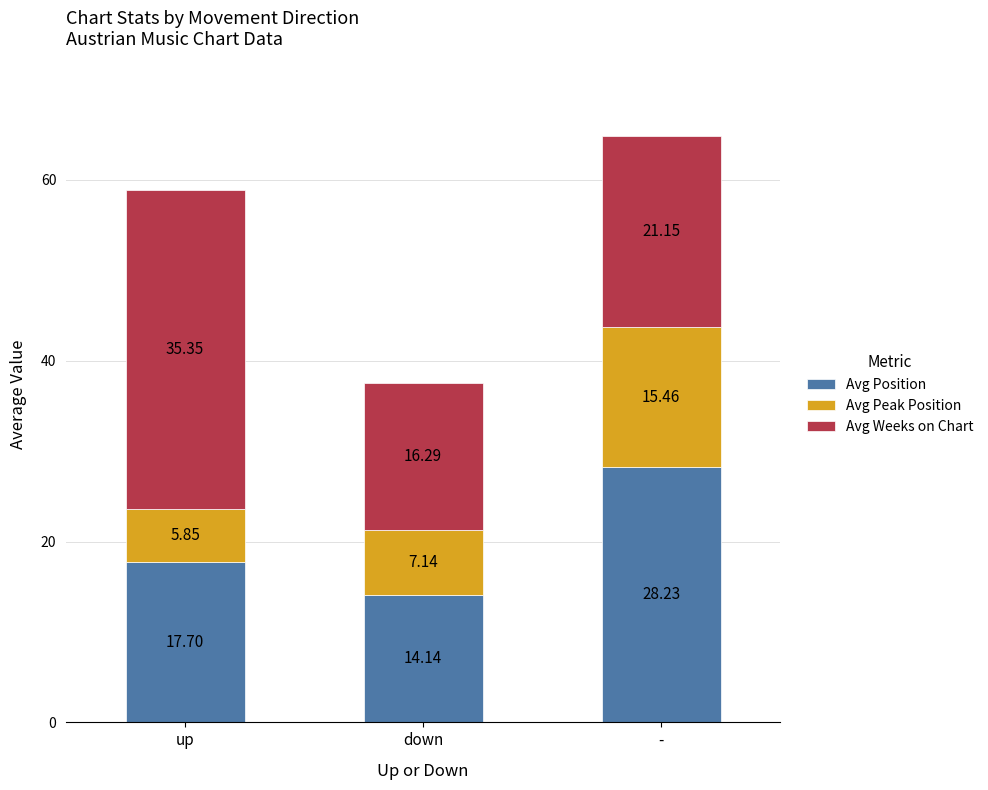

What is the sum of the Avg Position values at down and -?

42.4